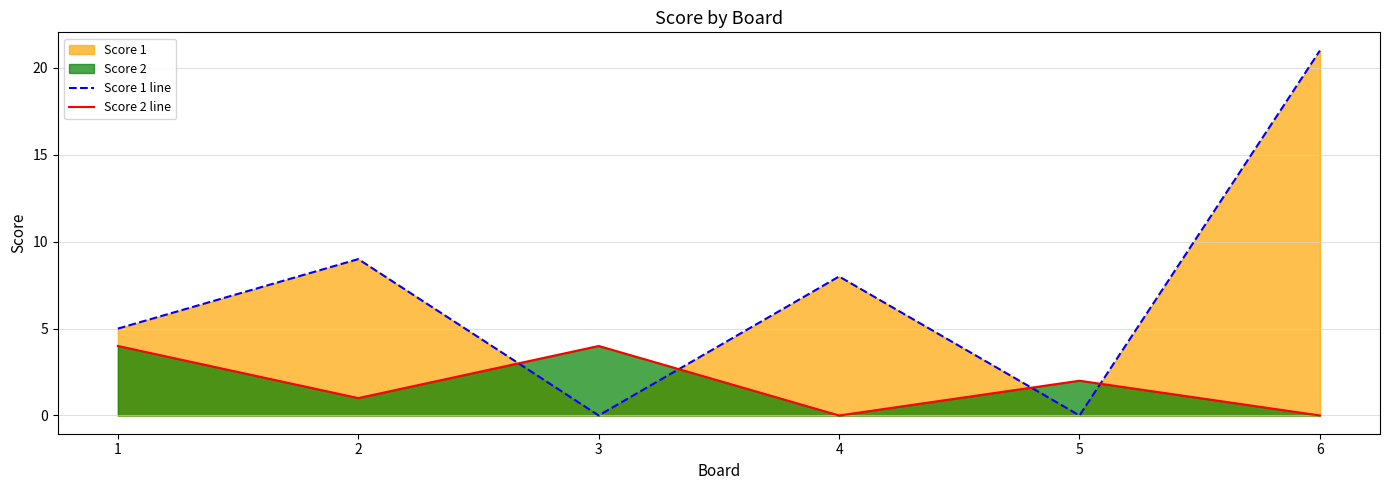

What is the value of the Score 2 line point at the 3rd from the left?

4